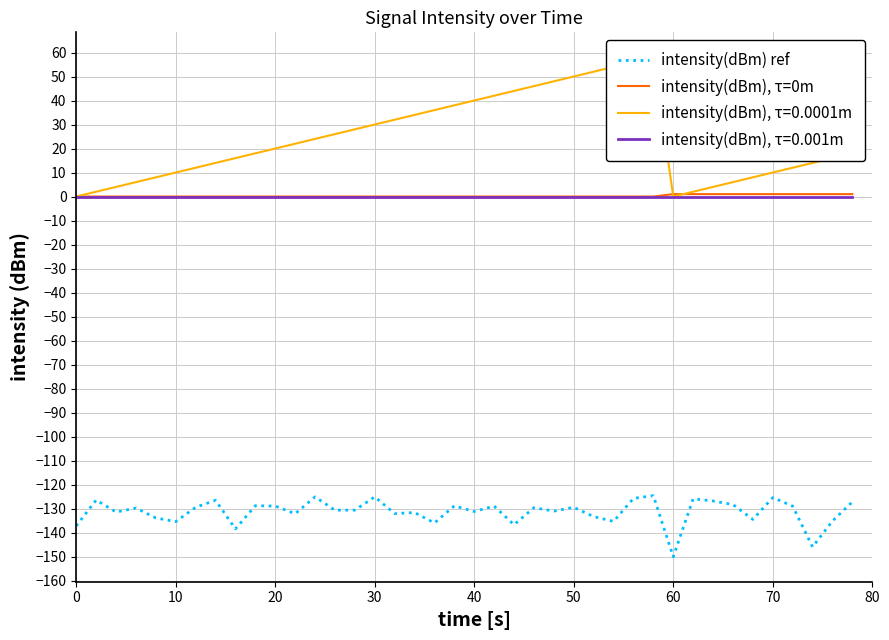

True or false: intensity(dBm), τ=0m and intensity(dBm) ref cross at least once.

False